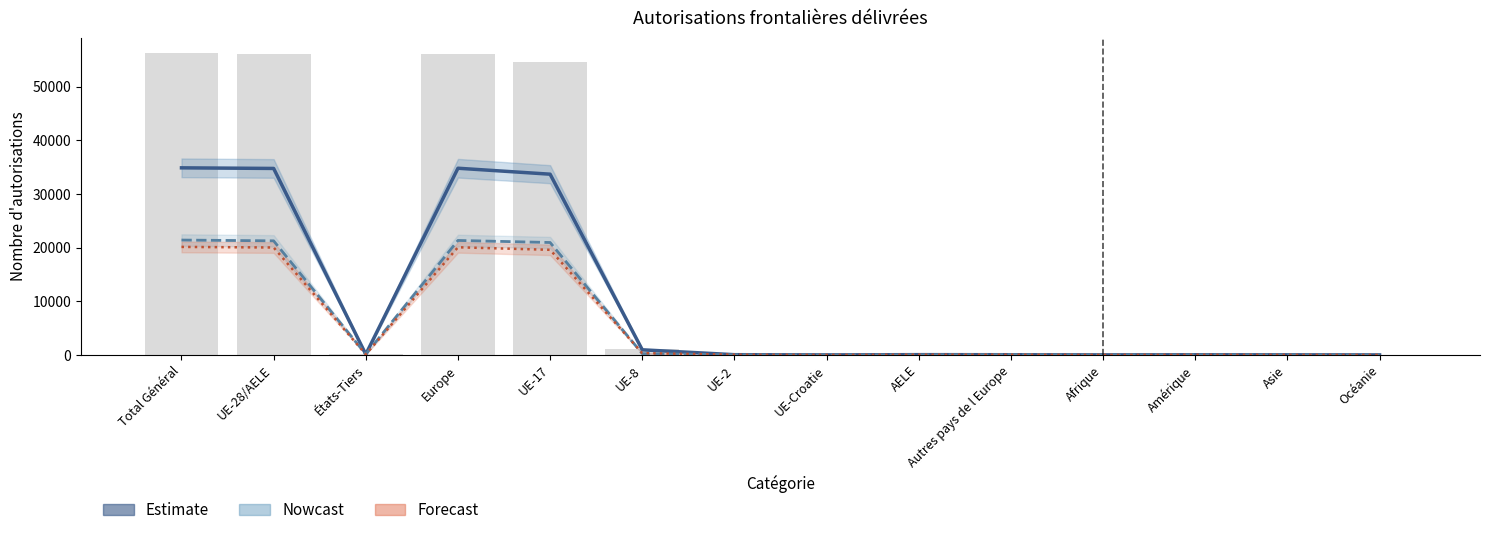

At which label is Autorisations suivantes (Nowcast) closest to 10706?

UE-17